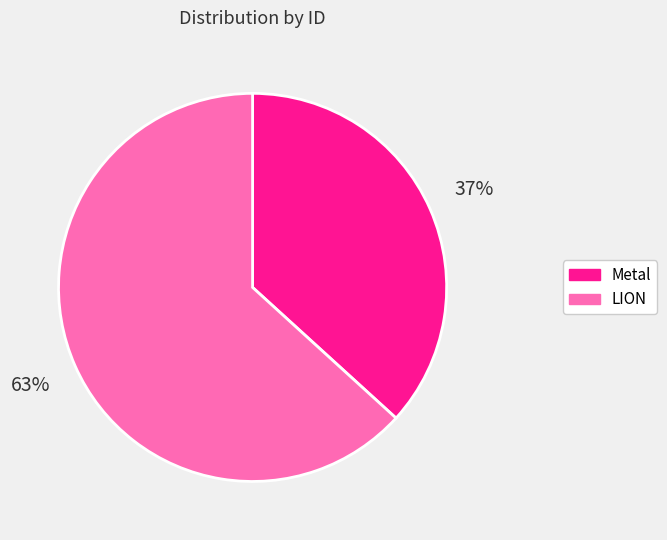

Which slice is the smallest?

Metal